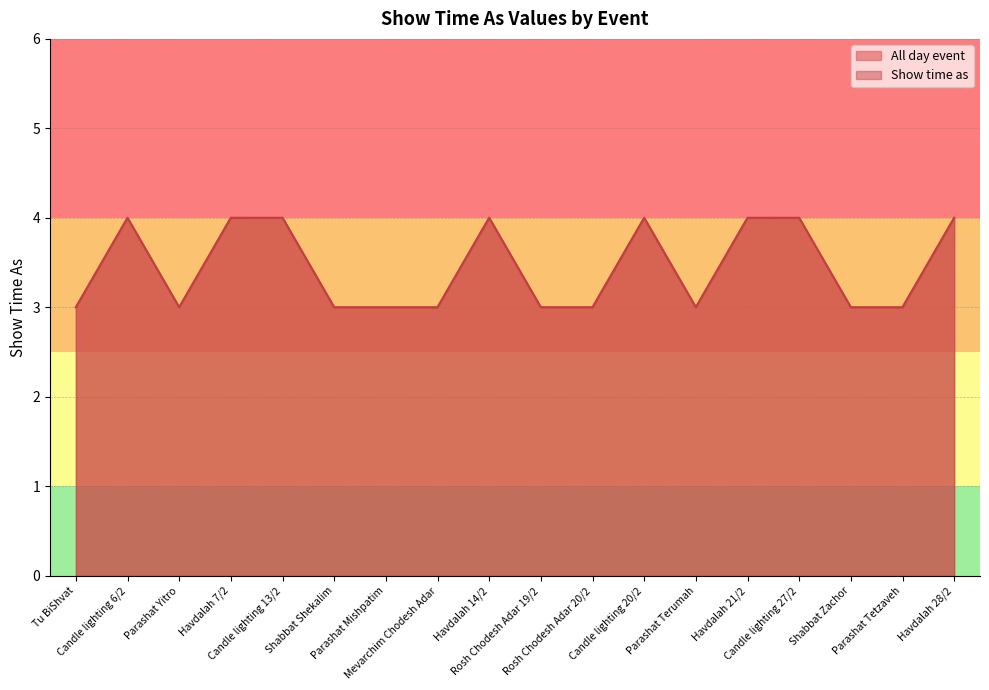

Where is the first local minimum for All day event?

Parashat Yitro